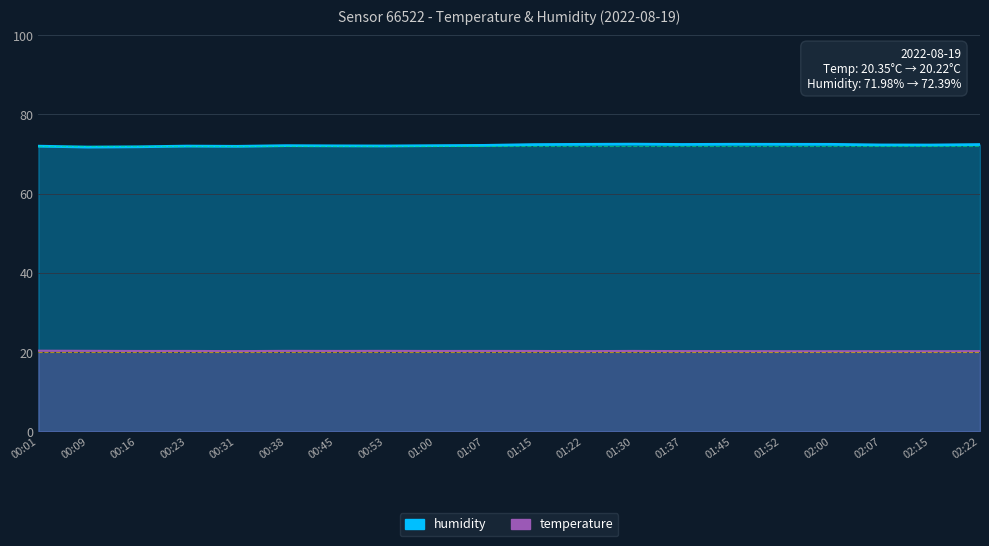

What is the smallest value displayed?

20.2